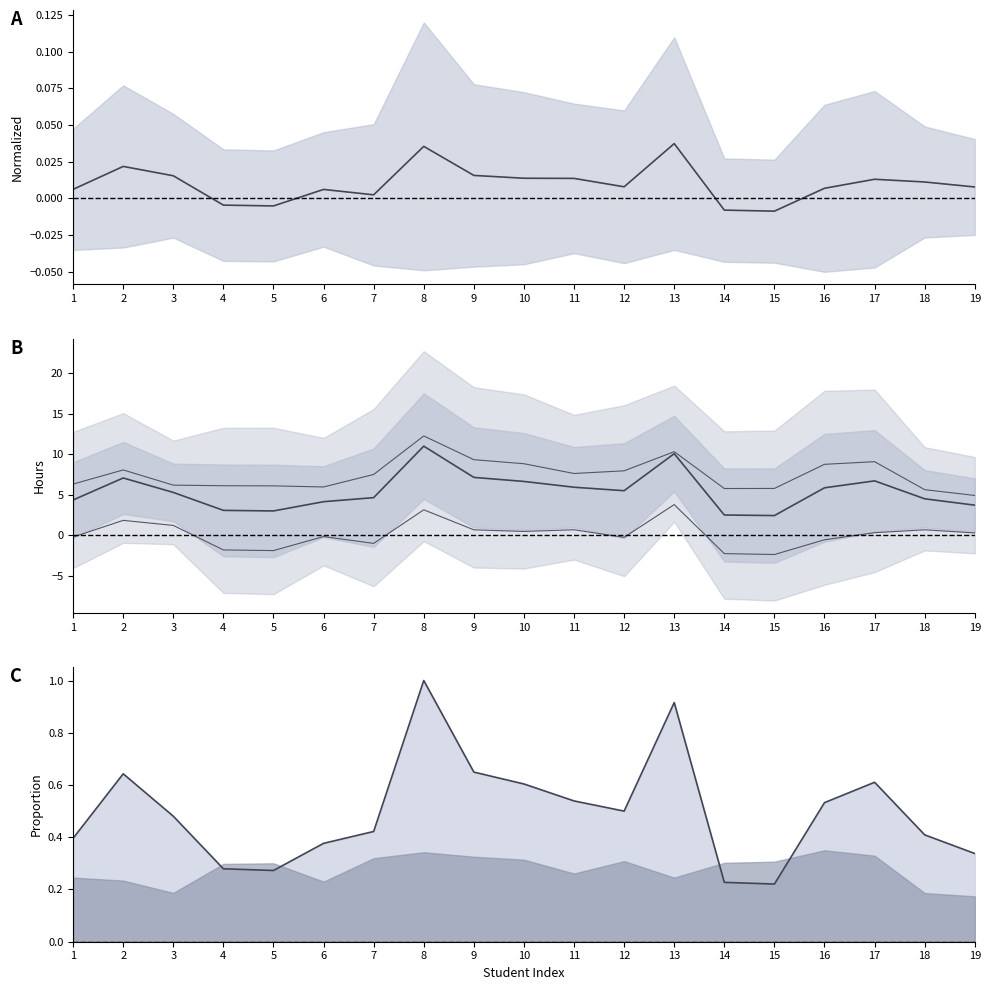

At which category is the sum across all series the highest?

8